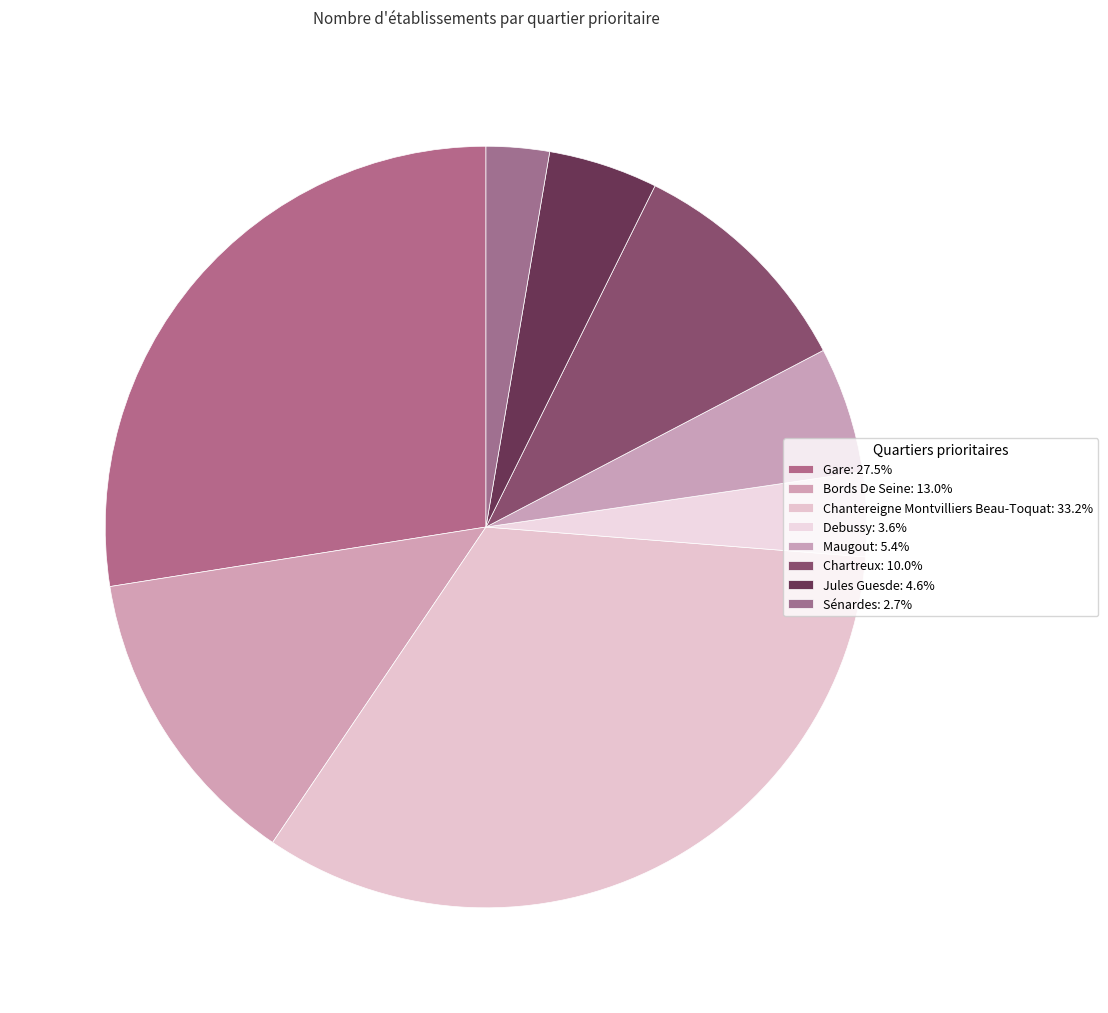

The Bords De Seine slice represents 13% of the pie. True or false?

True